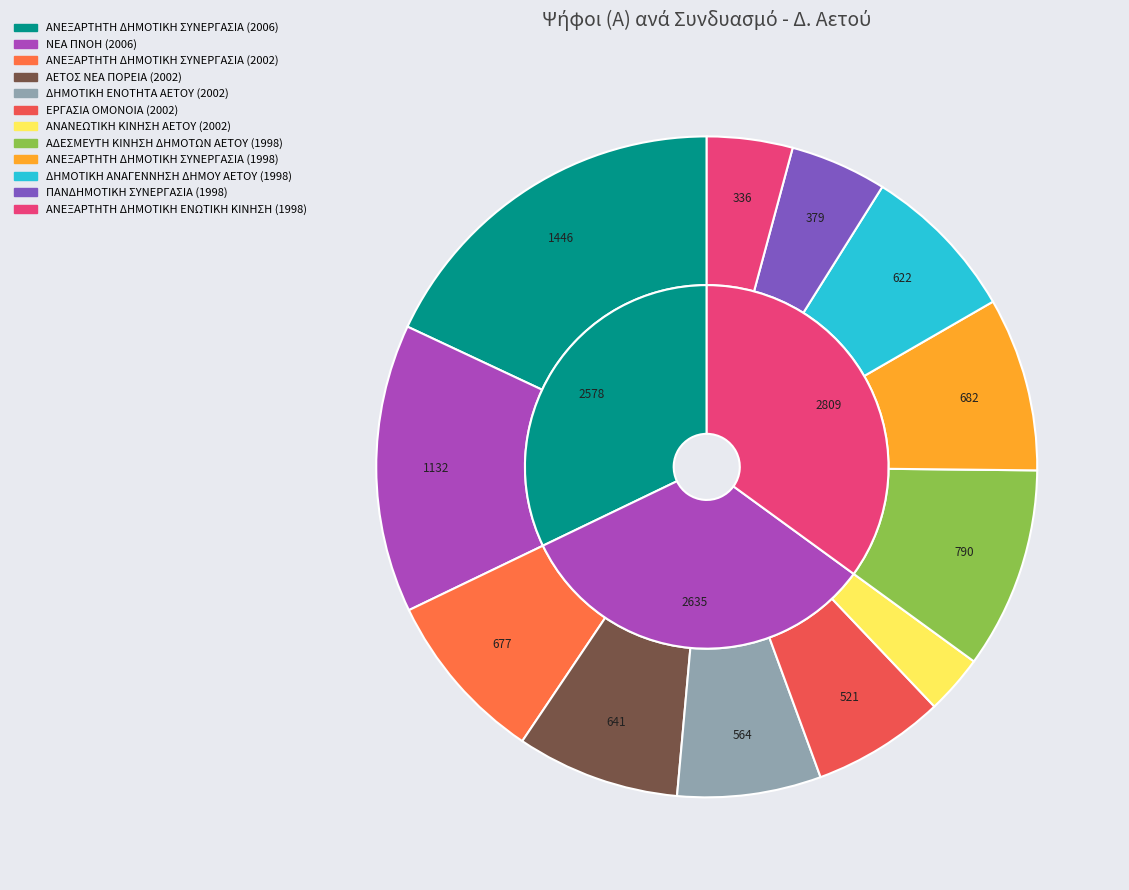

To the nearest percent, what is the average slice percentage?

8%